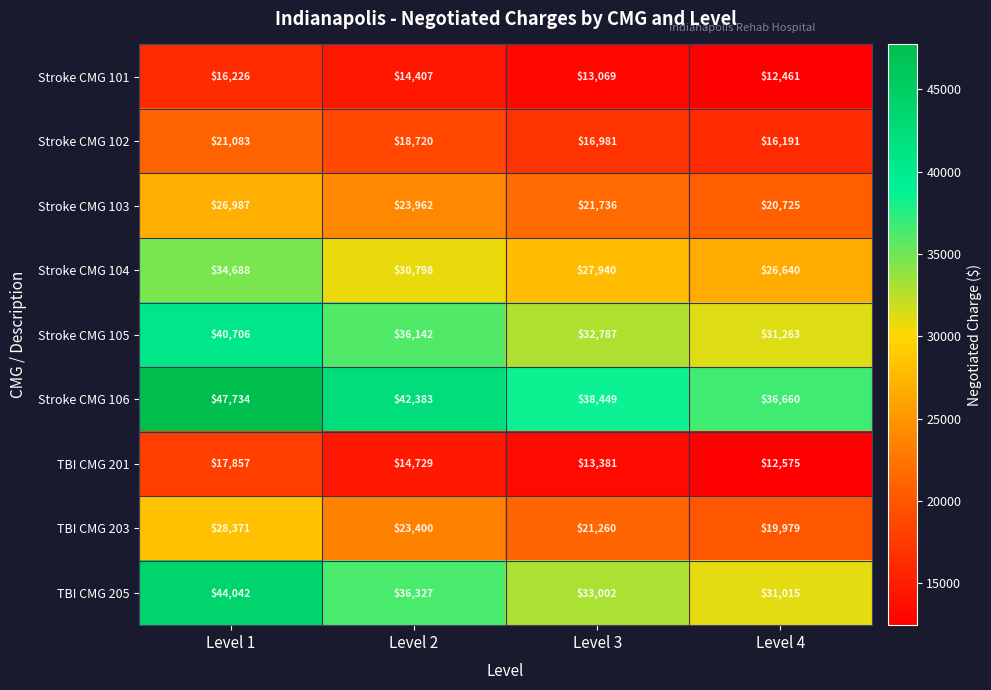

At which label is Stroke CMG 106 closest to 42197?

Level 2